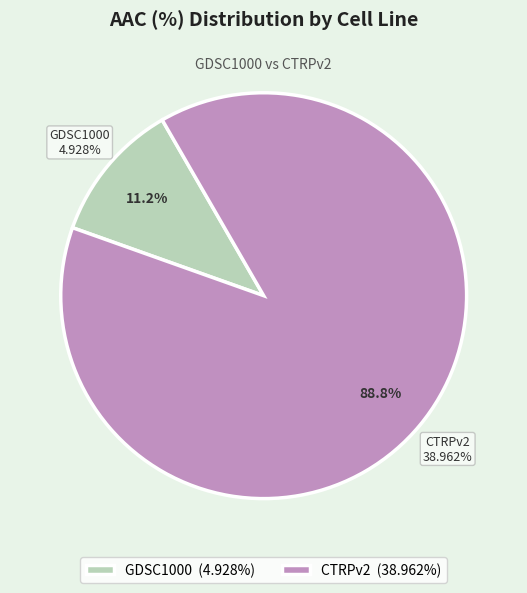

What is the total percentage of GDSC1000 and CTRPv2?

100.0%